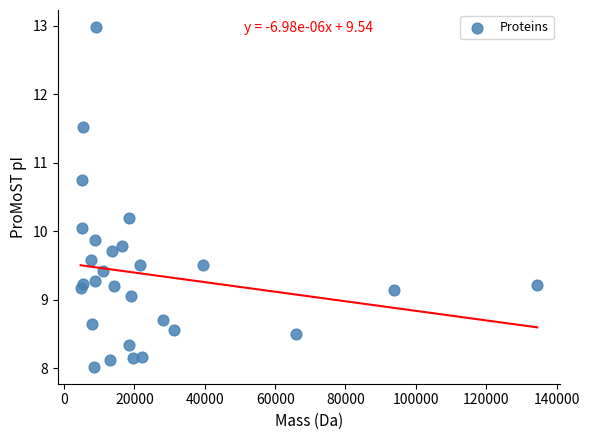

What is the range of X values (max minus min)?

129777.5